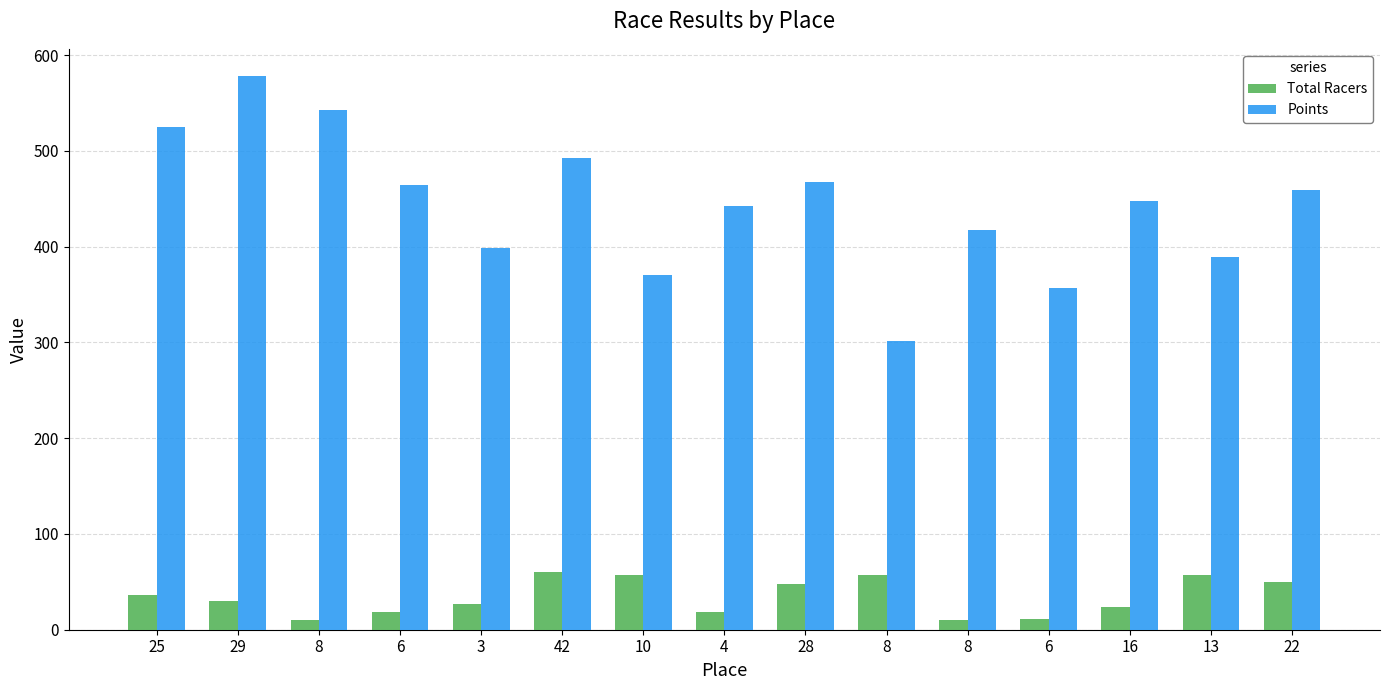

At which category is the sum across all series the highest?

29